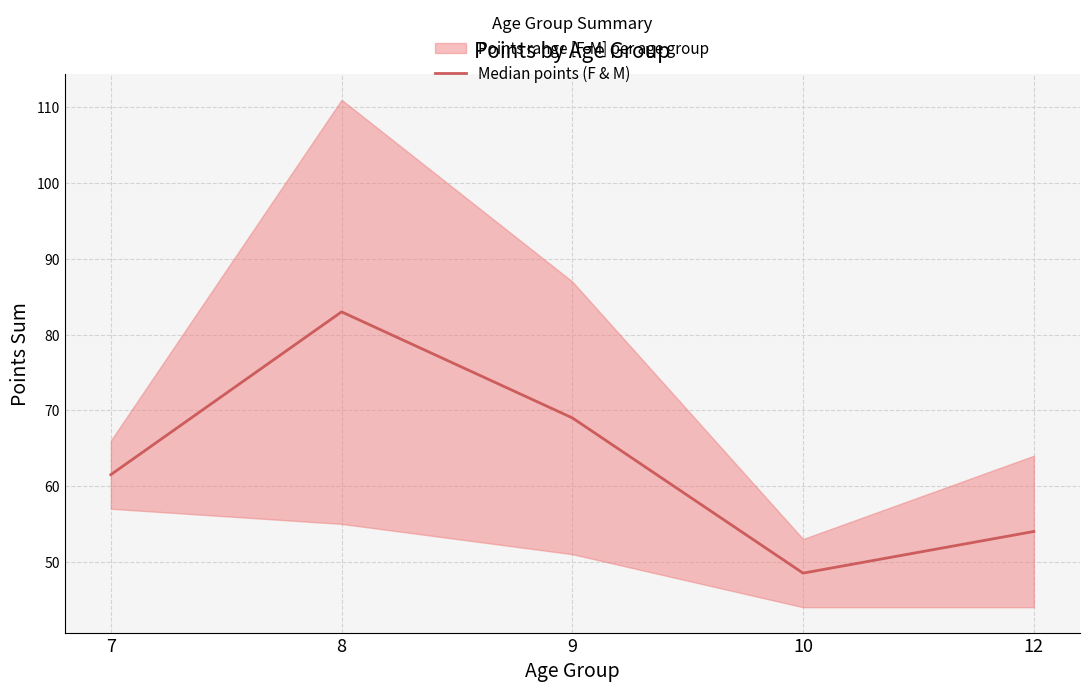

The value at 12 is 54.0. True or false?

True